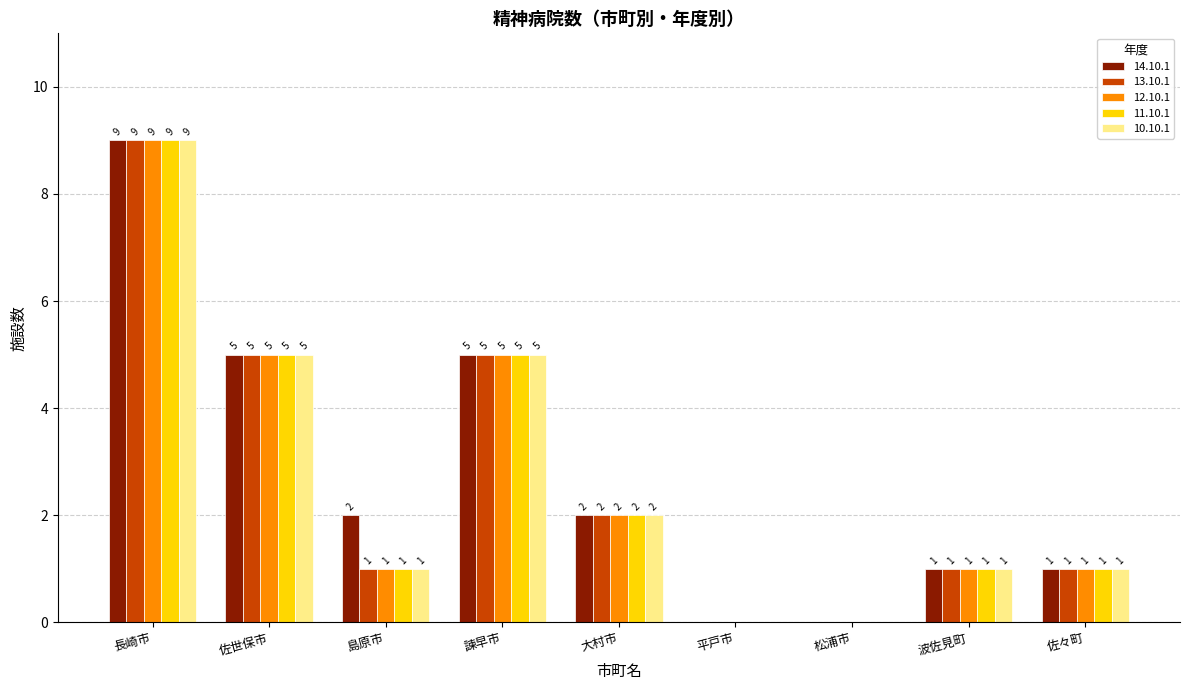

The 10.10.1 series shows 2 at 佐世保市. True or false?

False